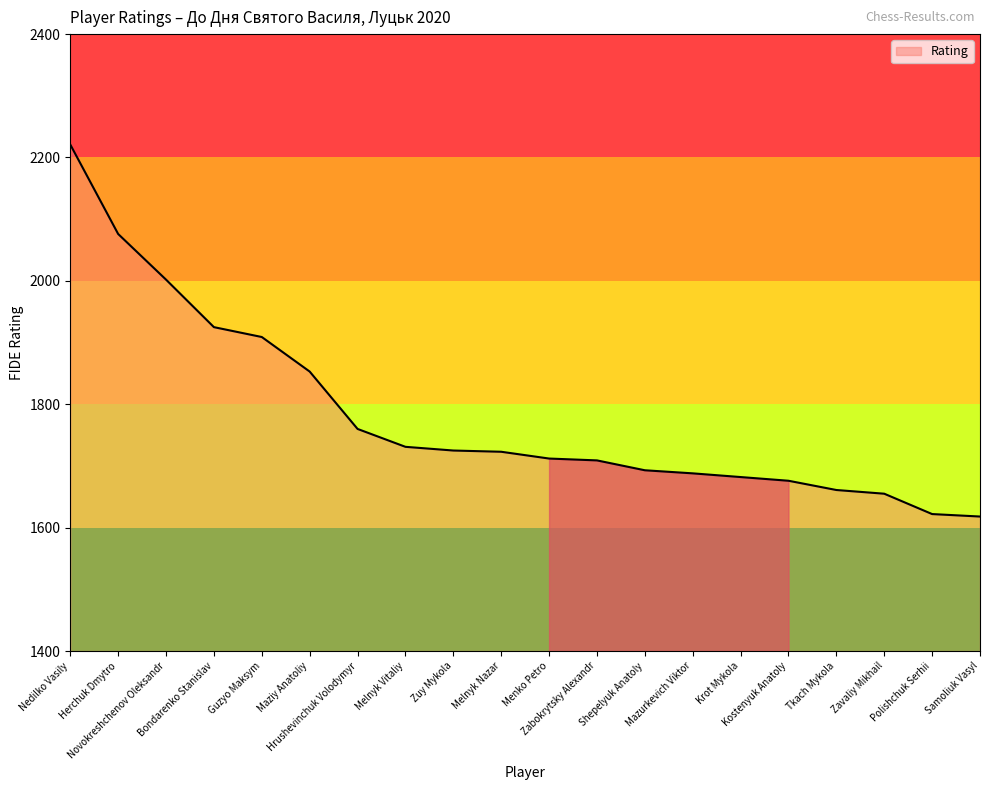

What is the maximum value shown in the chart?

2221